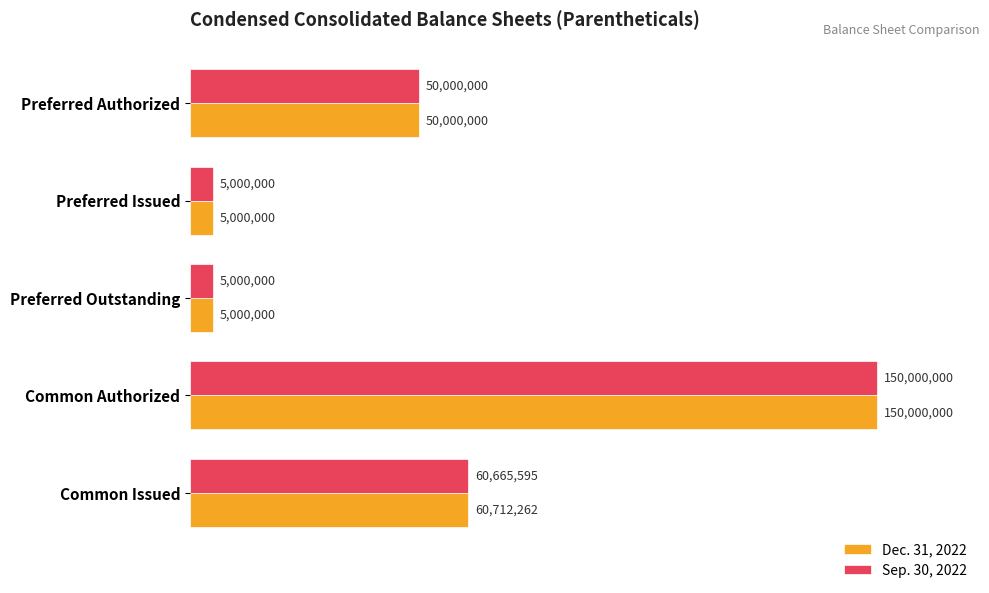

What are all the series names shown in the legend?

Dec. 31, 2022, Sep. 30, 2022